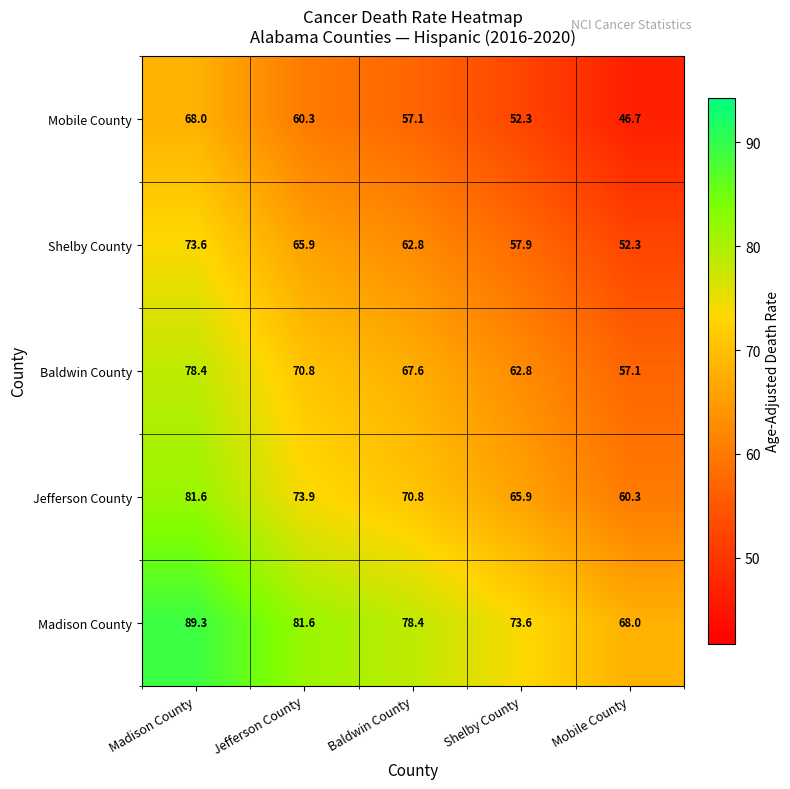

Reading left to right, transcribe all the data shown in this chart.

Mobile County: 68.0	60.3	57.1	52.3	46.7
Shelby County: 73.6	65.9	62.8	57.9	52.3
Baldwin County: 78.4	70.8	67.6	62.8	57.1
Jefferson County: 81.6	73.9	70.8	65.9	60.3
Madison County: 89.3	81.6	78.4	73.6	68.0